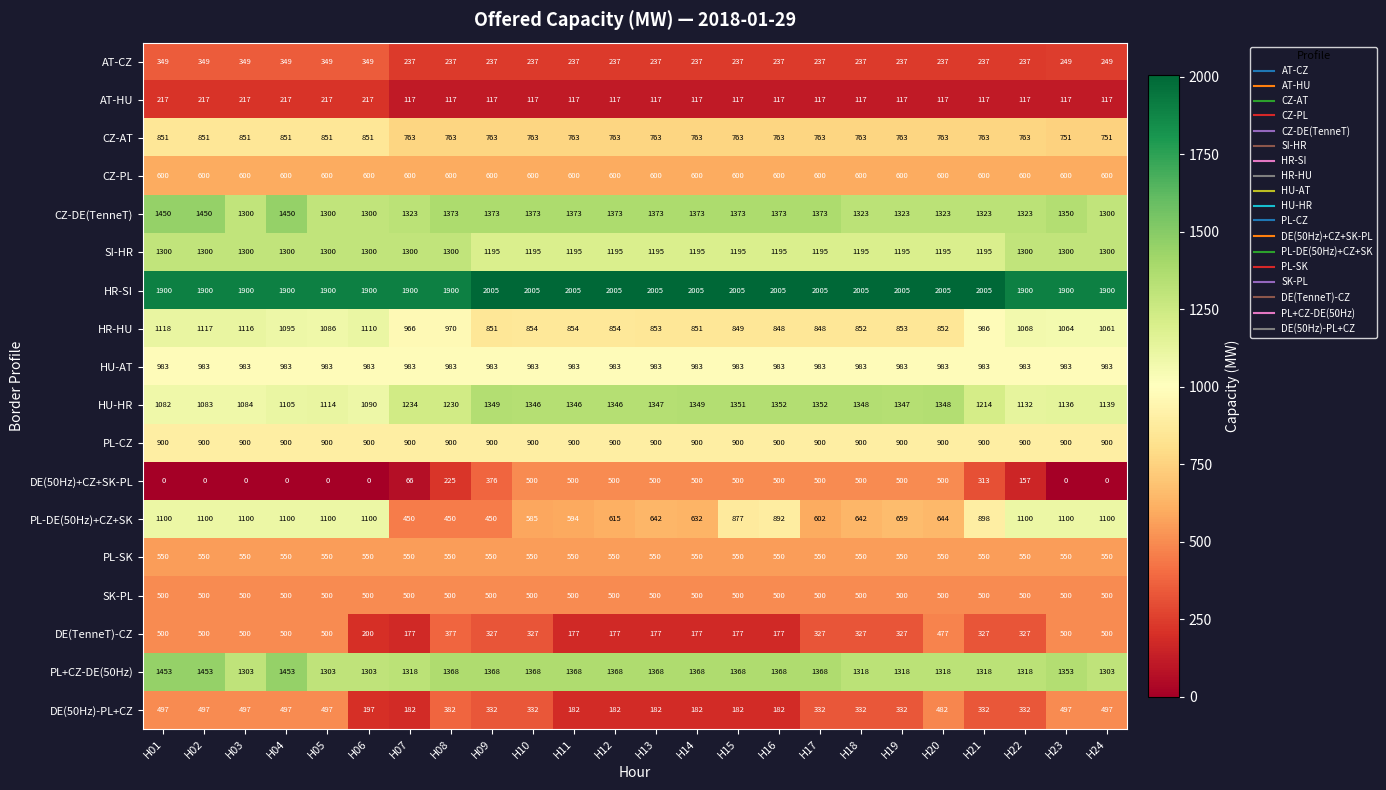

What is the maximum value shown in the chart?

2005